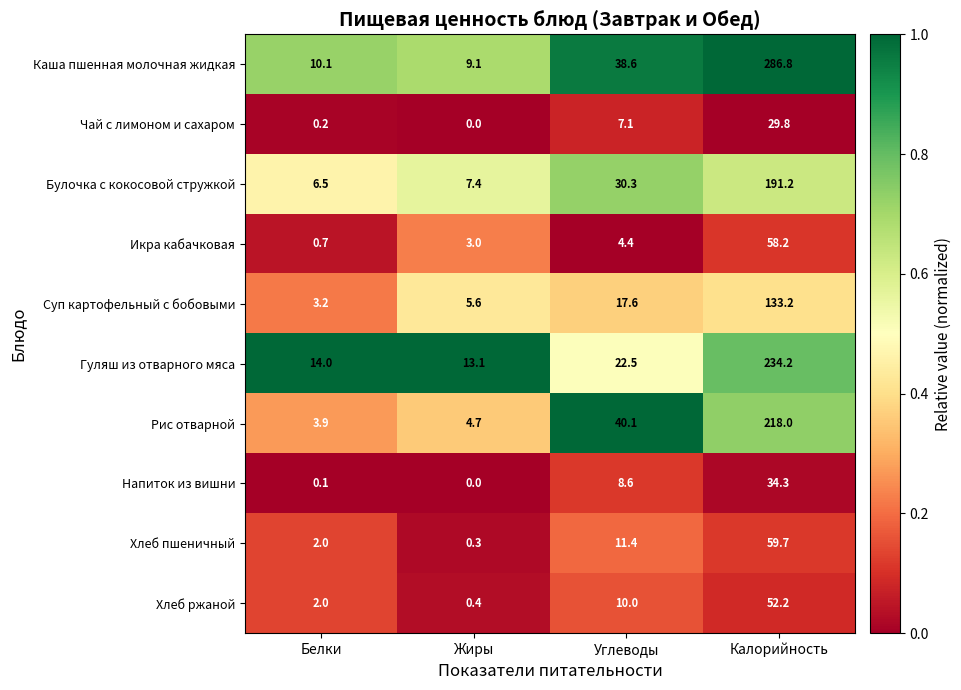

What is the sum of all Булочка с кокосовой стружкой values?

235.4